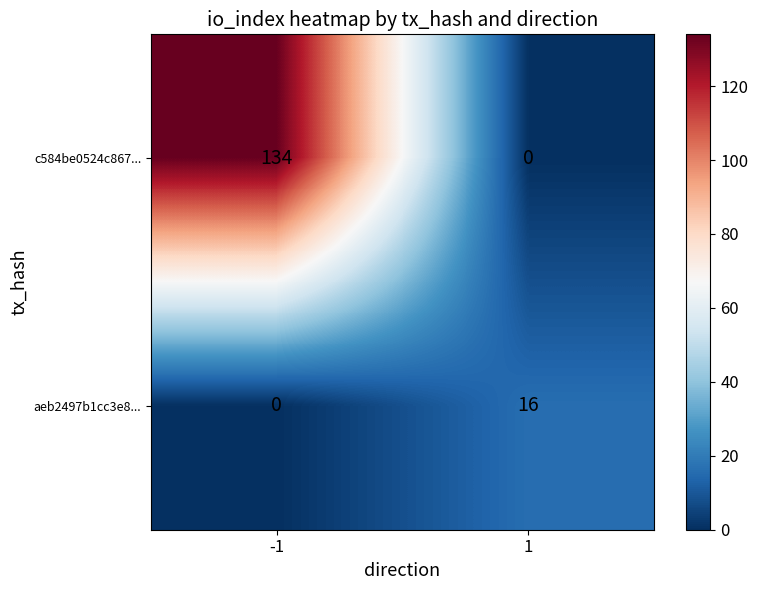

Reading left to right, extract all data points from this chart.

c584be0524c867...: -1=134	1=0
aeb2497b1cc3e8...: -1=0	1=16